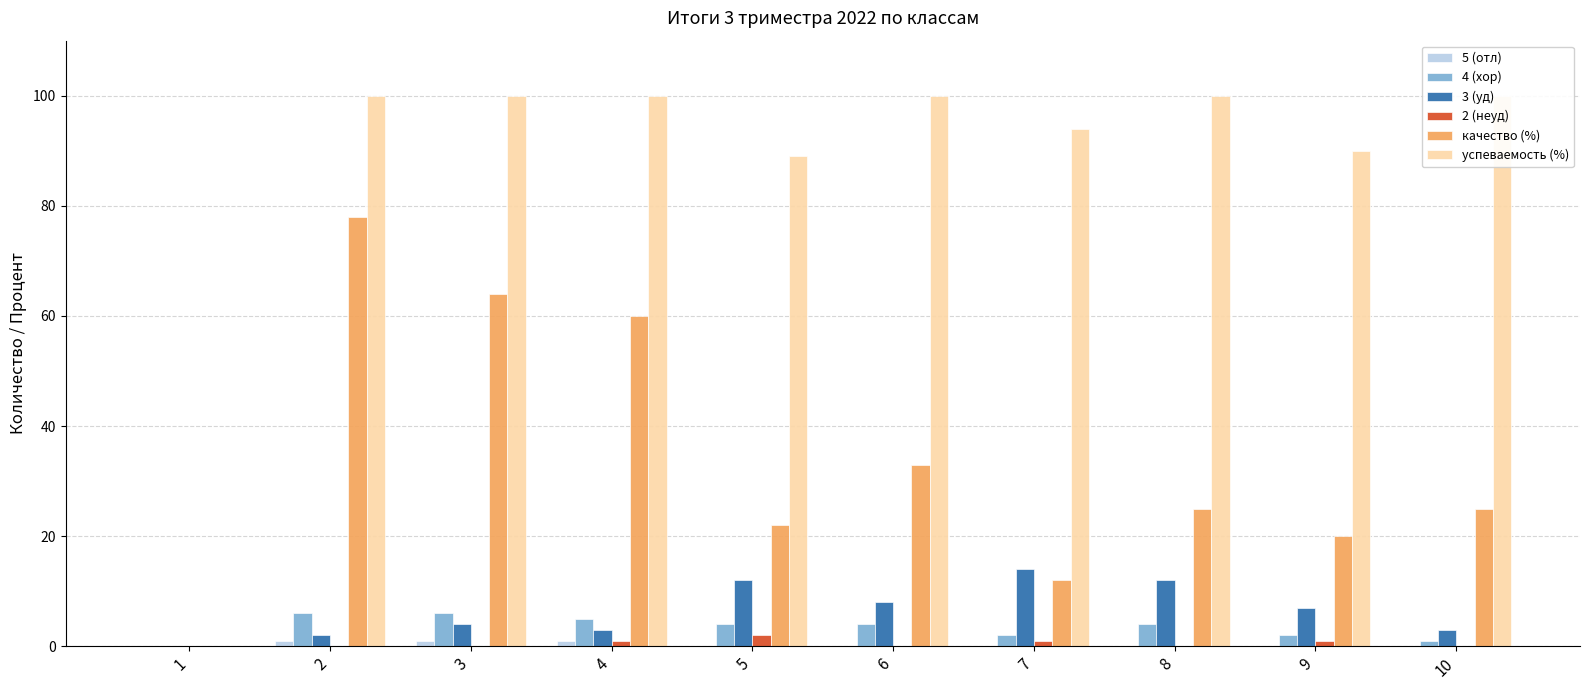

How many data points in успеваемость (%) are less than 100?

4